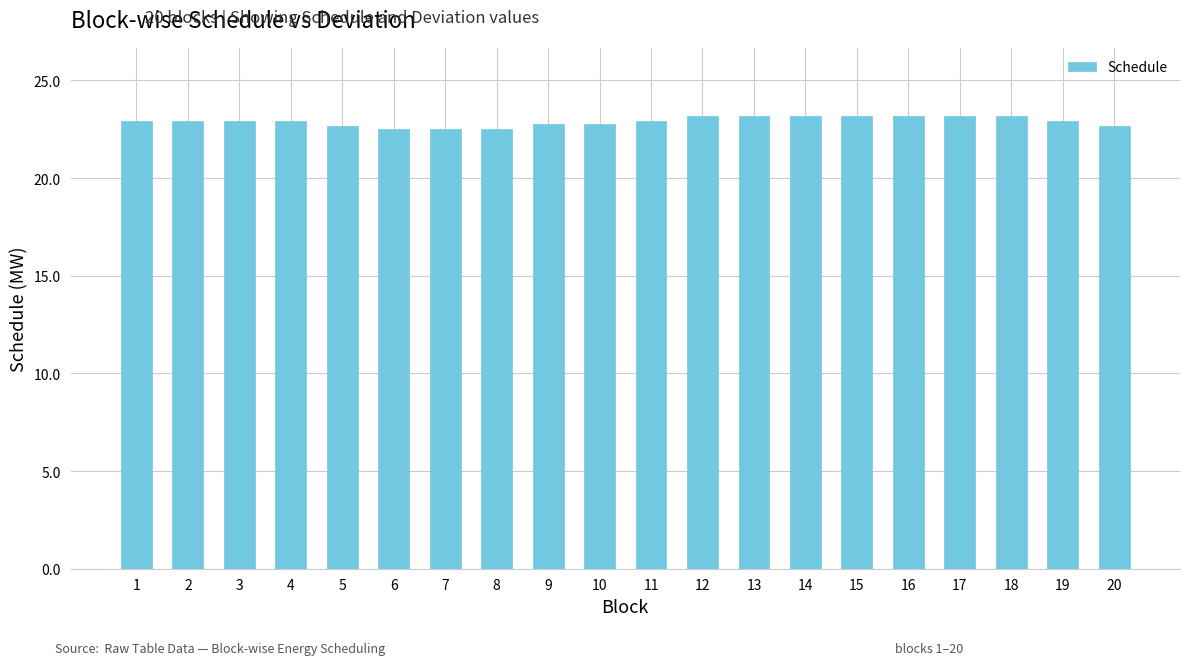

Are the bars grouped side by side (vs. stacked)?

No